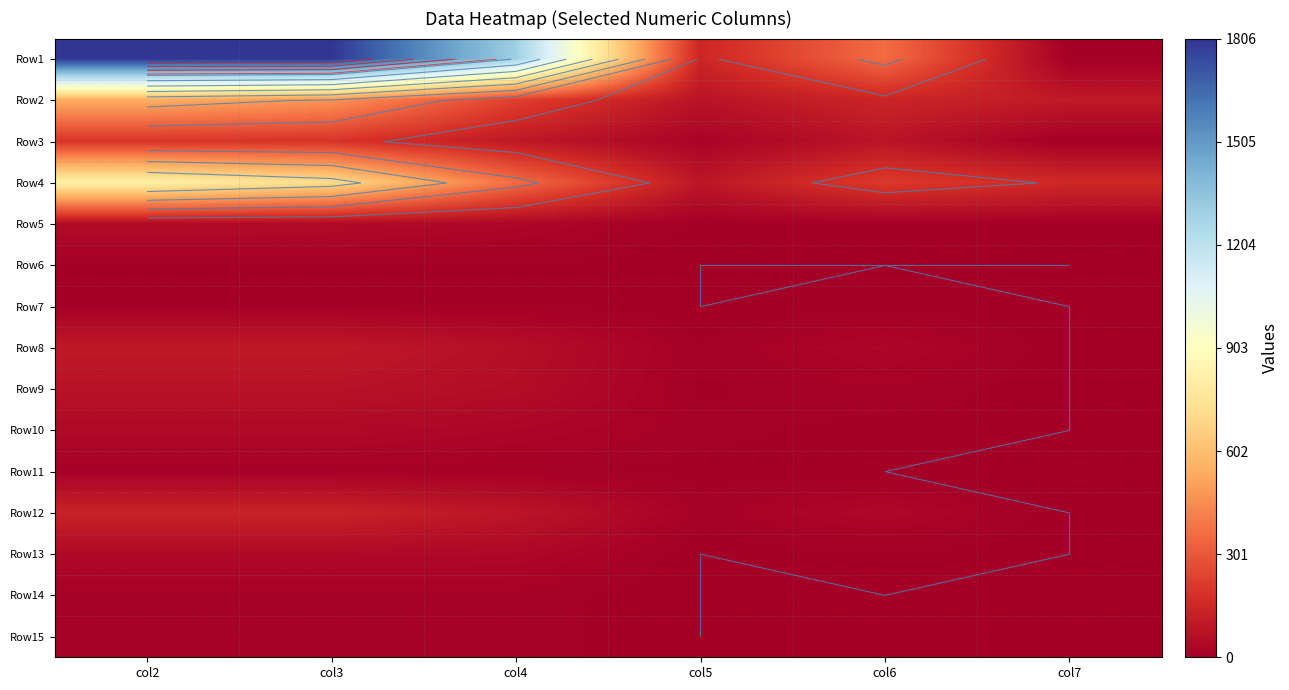

What is the sum of all Row4 values?

2346